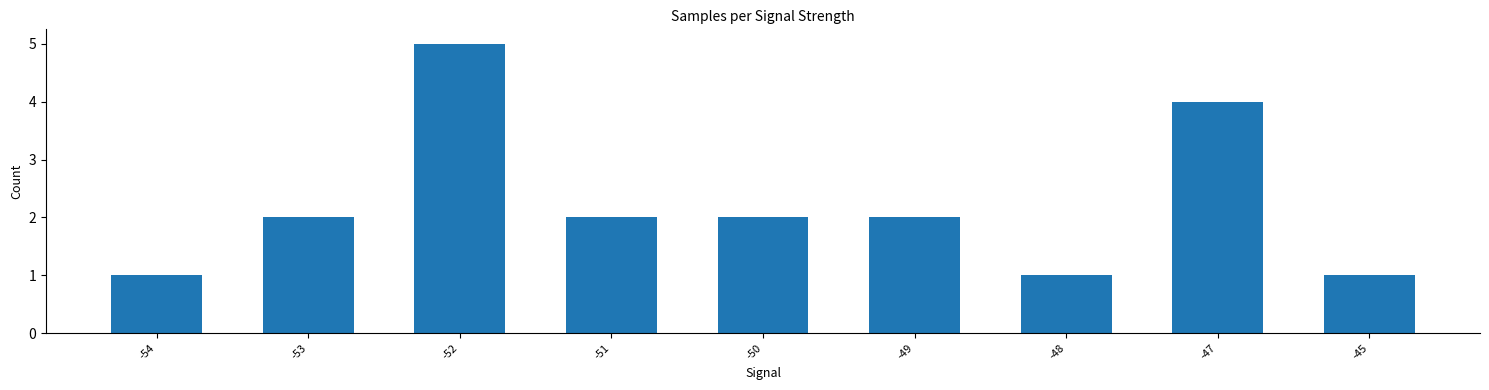

At which category does the chart reach its peak across all series?

-52